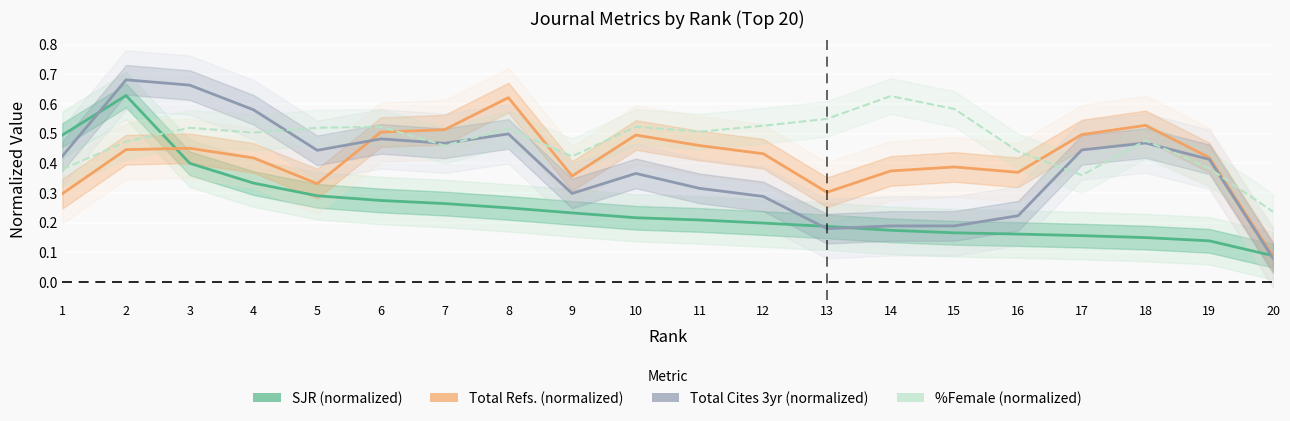

The Total Refs. (normalized) series shows 0.3 at 19. True or false?

False